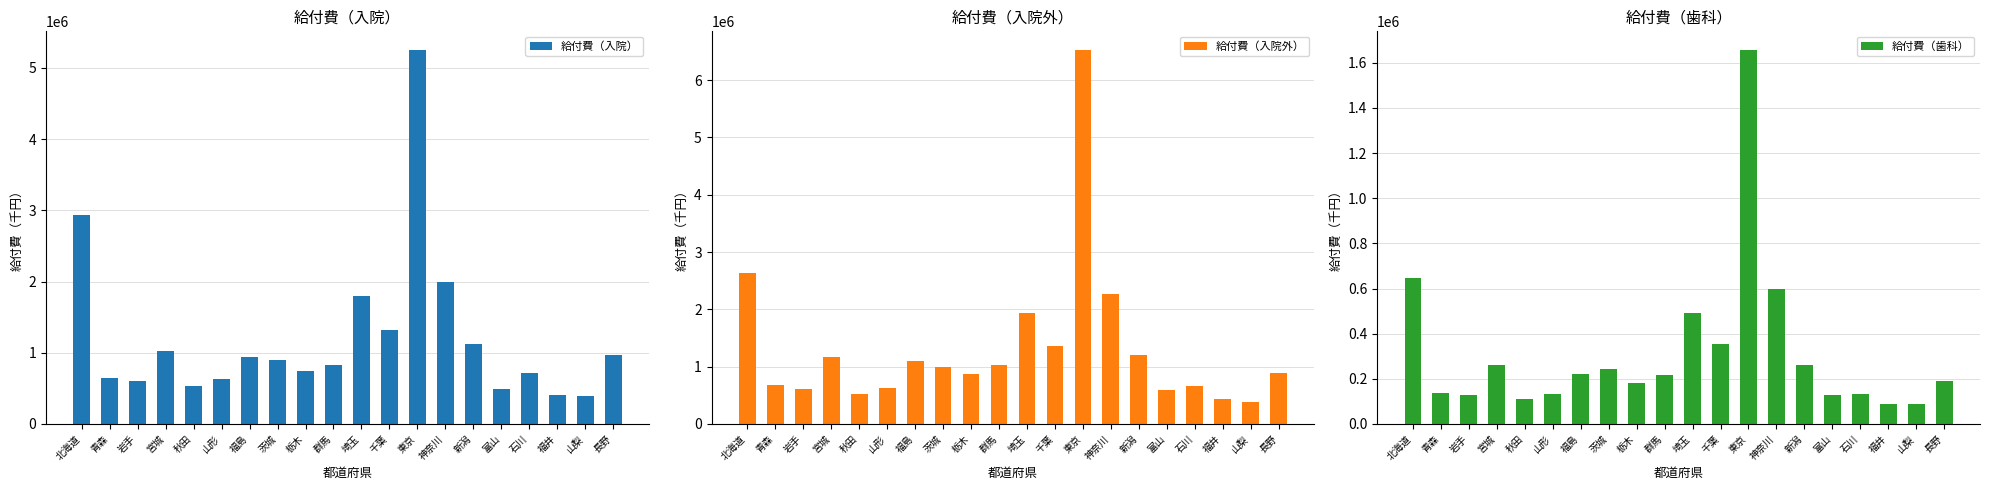

What is the label of the 8th bar from the right?

東京